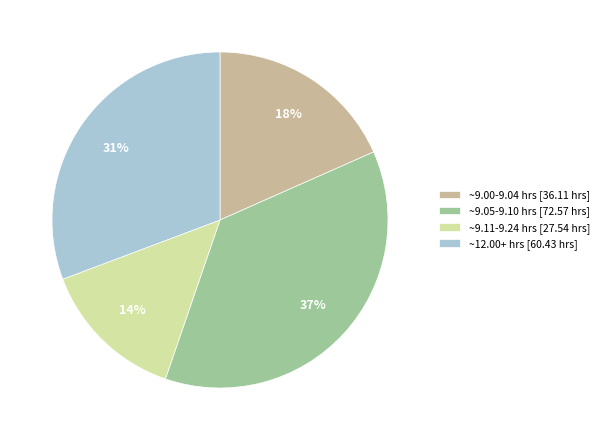

What percentage is the ~9.05-9.10 hrs [72.57 hrs] slice, to the nearest percent?

37%